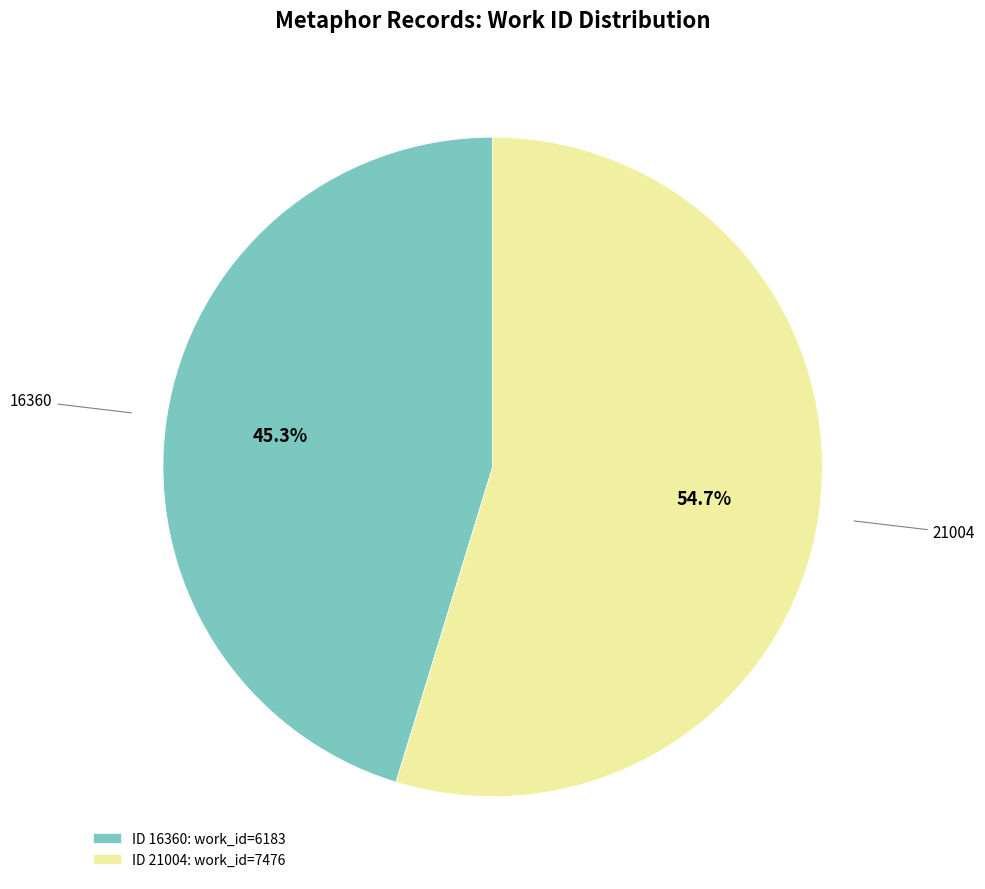

The 16360 slice represents 45% of the pie. True or false?

True